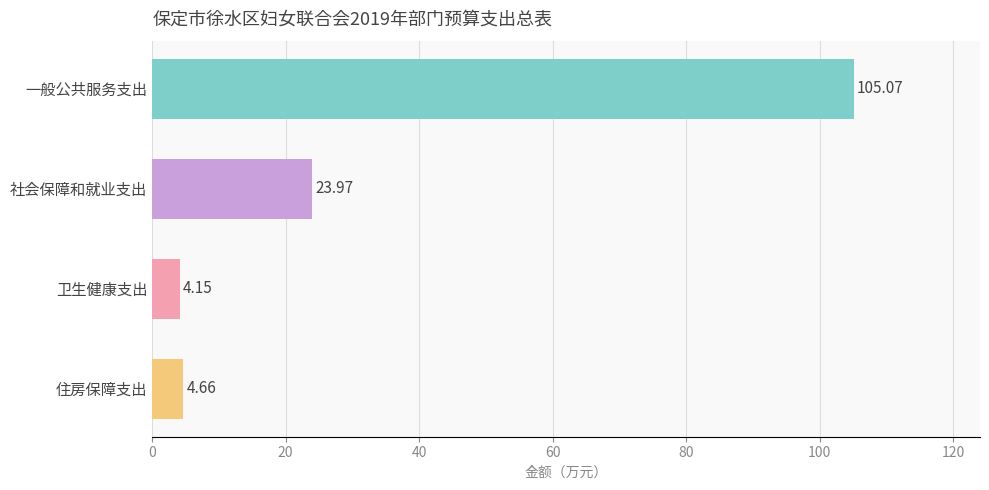

Which category has the lowest value across all series?

卫生健康支出